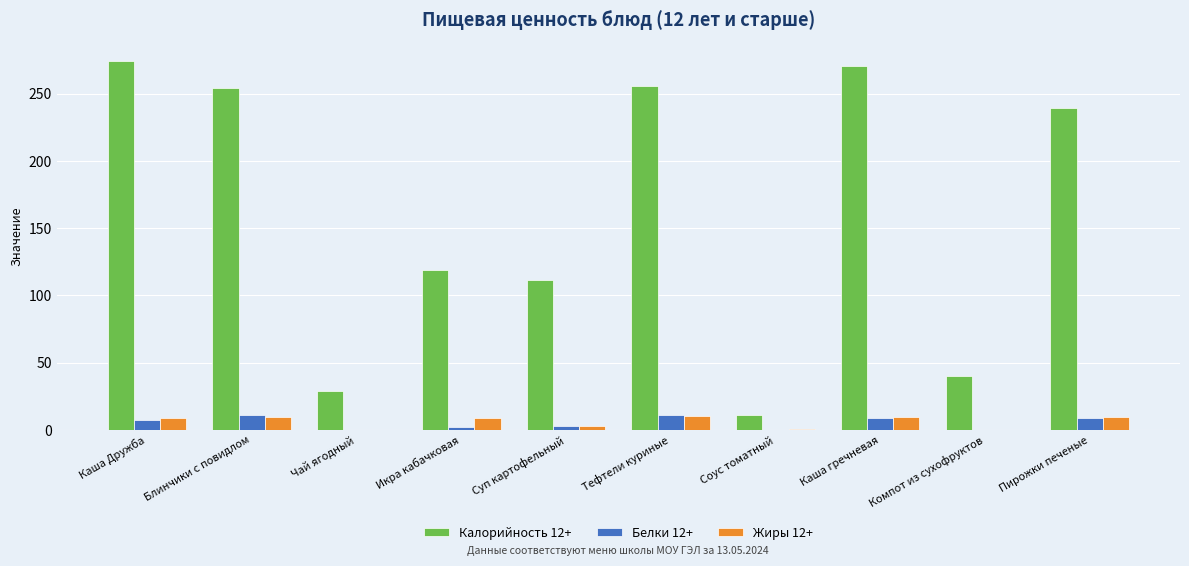

Between Каша Дружба and Пирожки печеные, which series saw the biggest shift?

Калорийность 12+